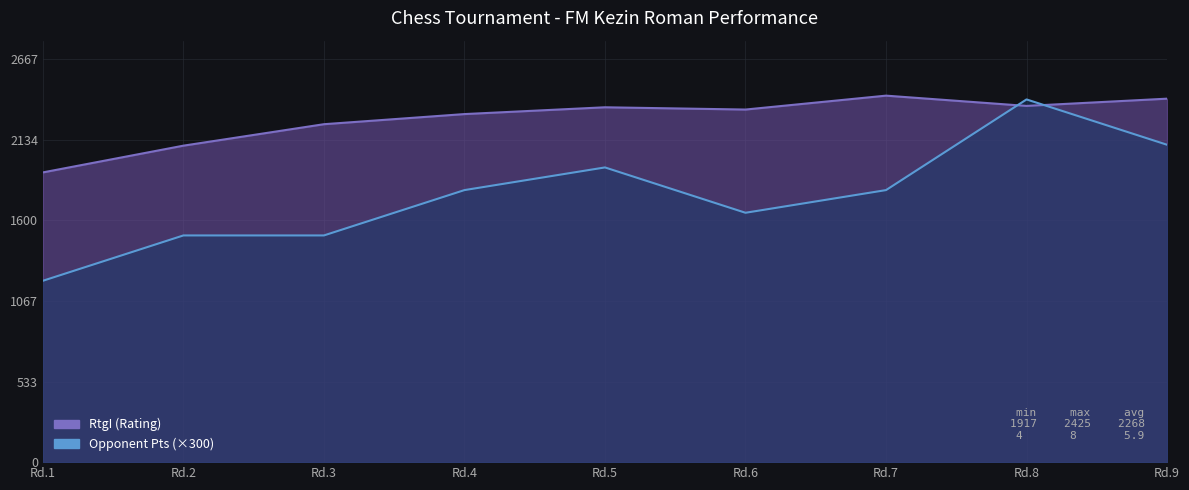

How many interior local valleys does the Opponent Pts (×300) series have?

1